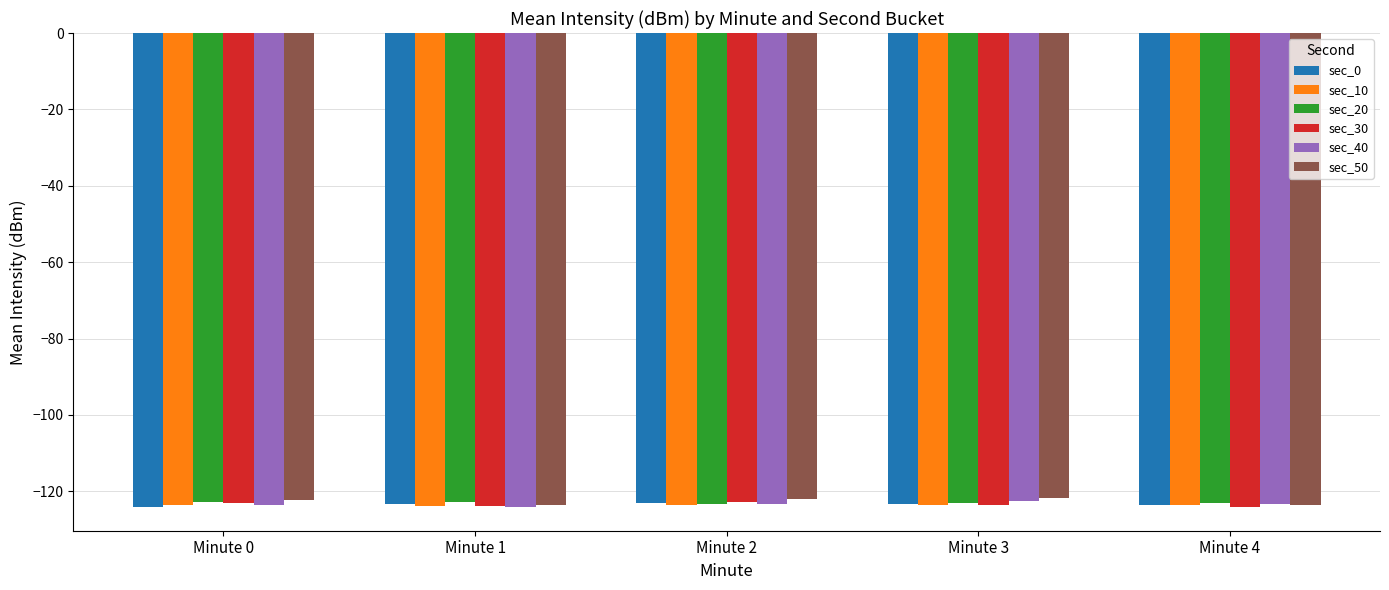

Are the bars grouped side by side (vs. stacked)?

Yes